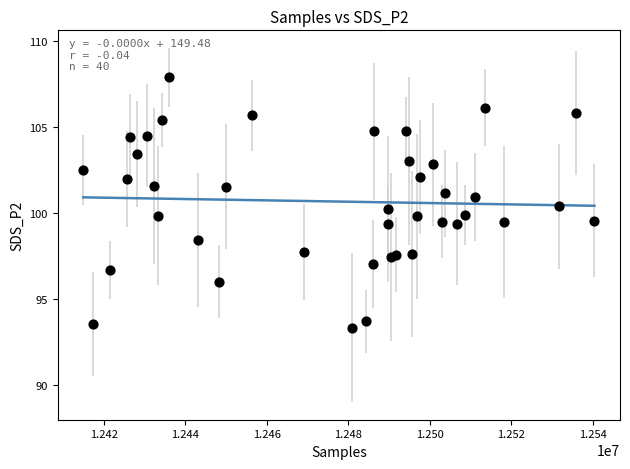

What is the range of X values (max minus min)?

125463.0